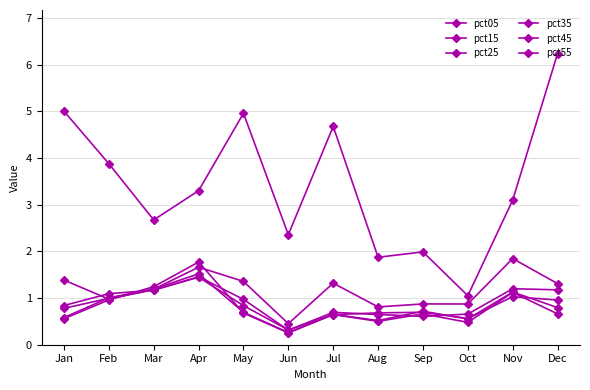

How many distinct data groups are displayed?

6